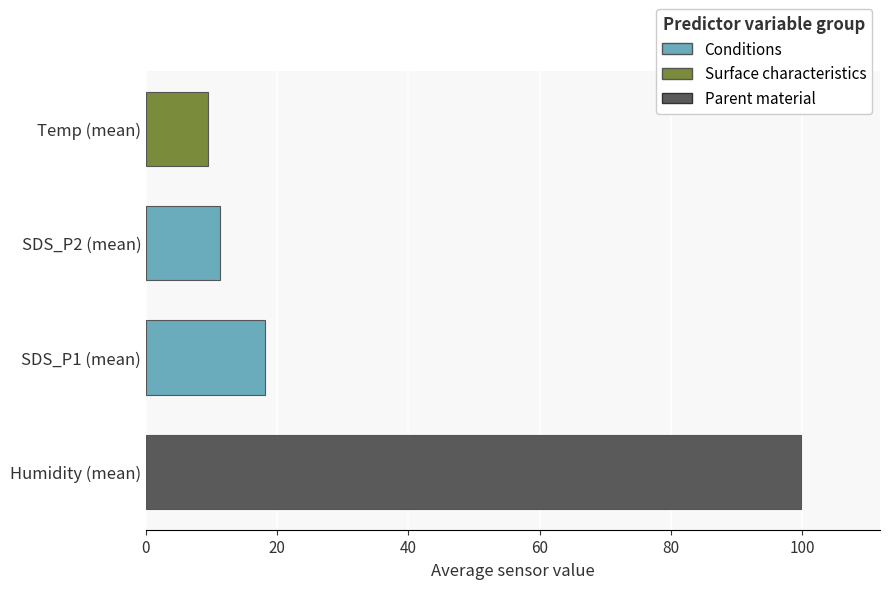

What is the minimum value shown in the chart?

9.4